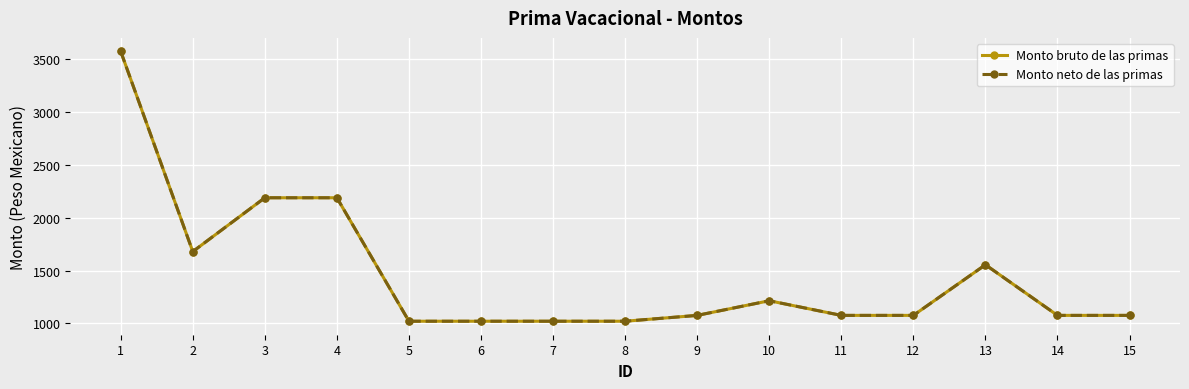

Where is Monto neto de las primas nearest to the value 2297?

3